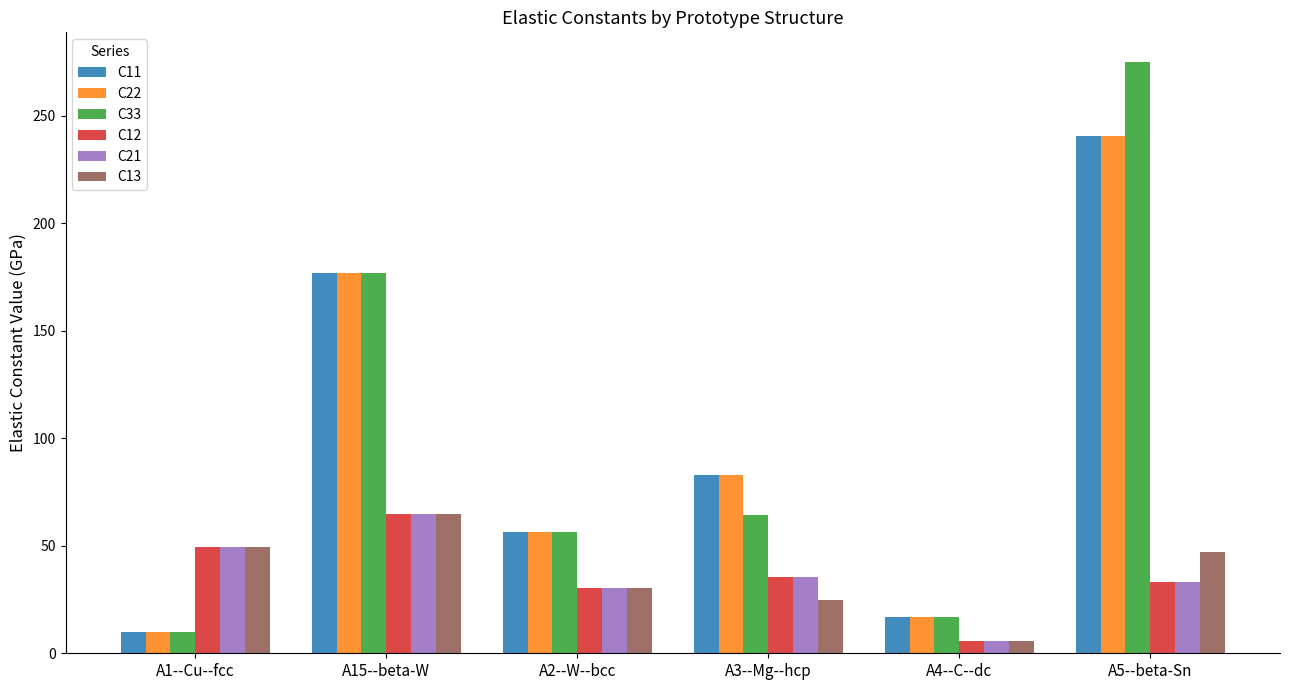

What position from the left is A1--Cu--fcc?

1